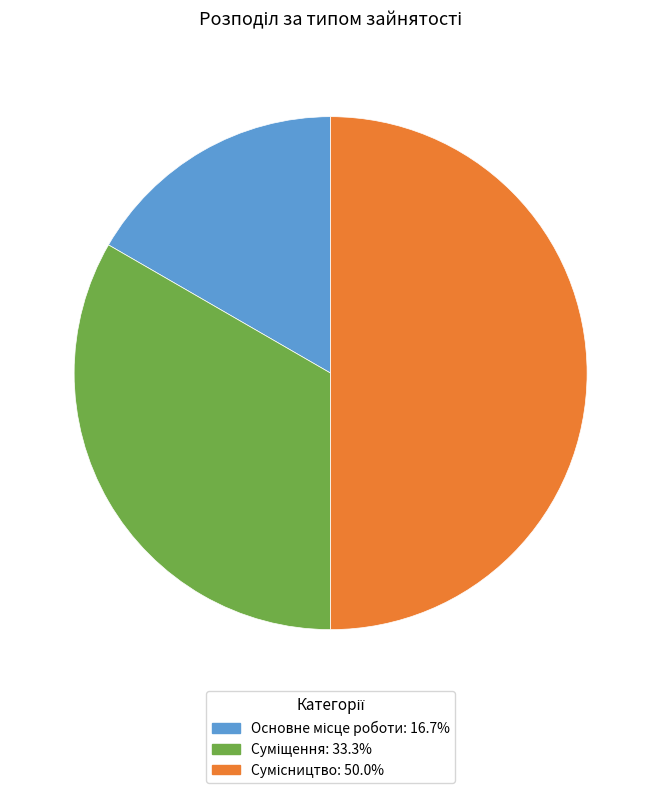

To the nearest percent, what is the average slice percentage?

33%